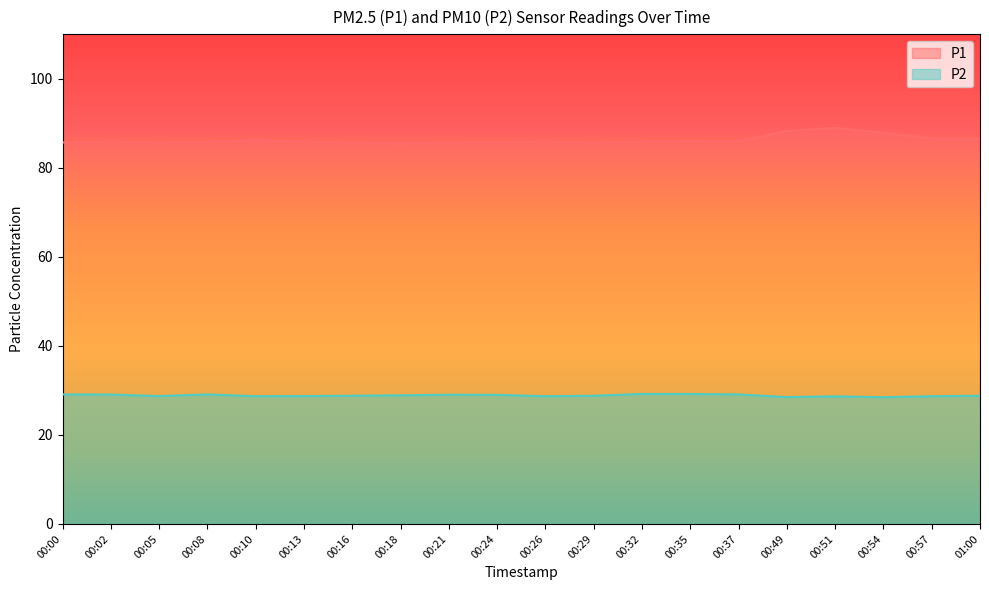

Is the value of P2 at 00:29 greater than the value of P1 at 00:26?

No